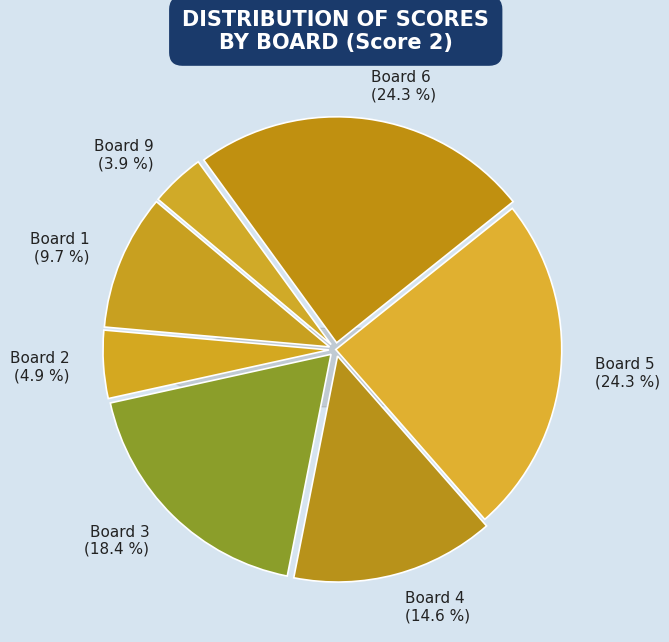

What is the change in value from Board 2 to Board 5?

+20